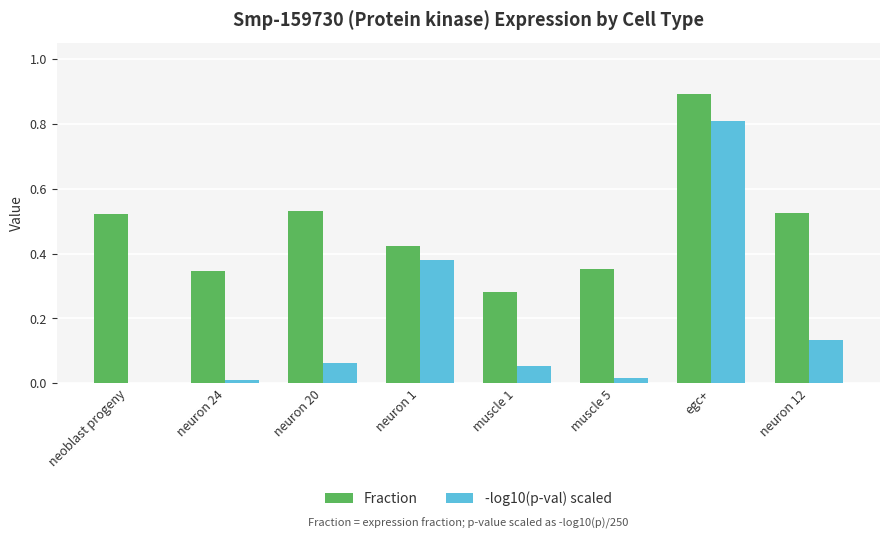

What is the sum of all Fraction values?

3.9